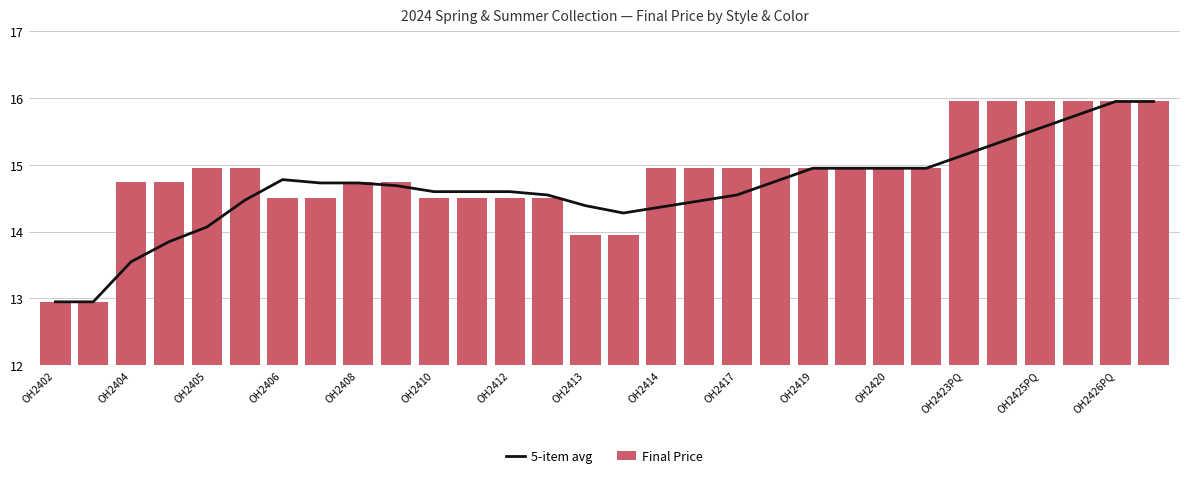

What is the average value of the 5-item avg series?

14.6